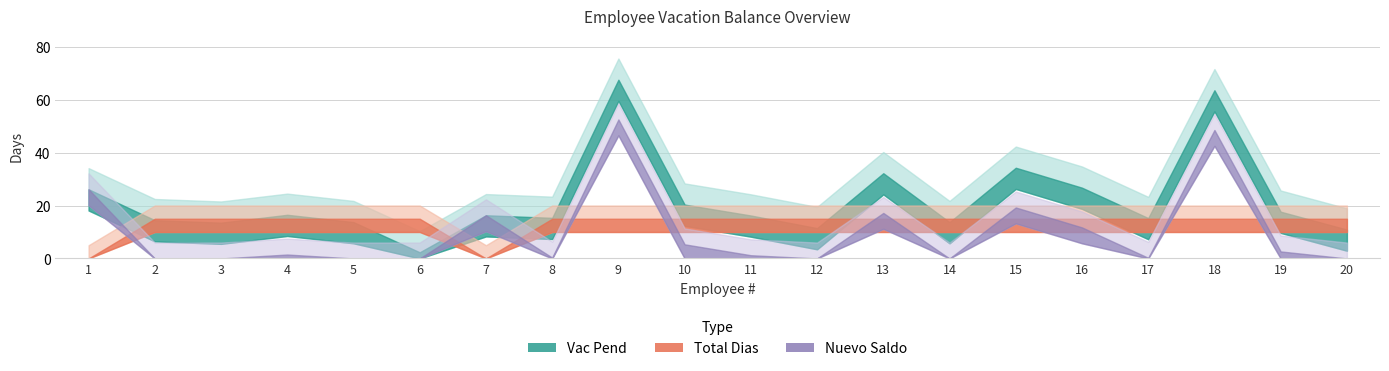

What is the spread (max minus min) of values at 1?

26.1